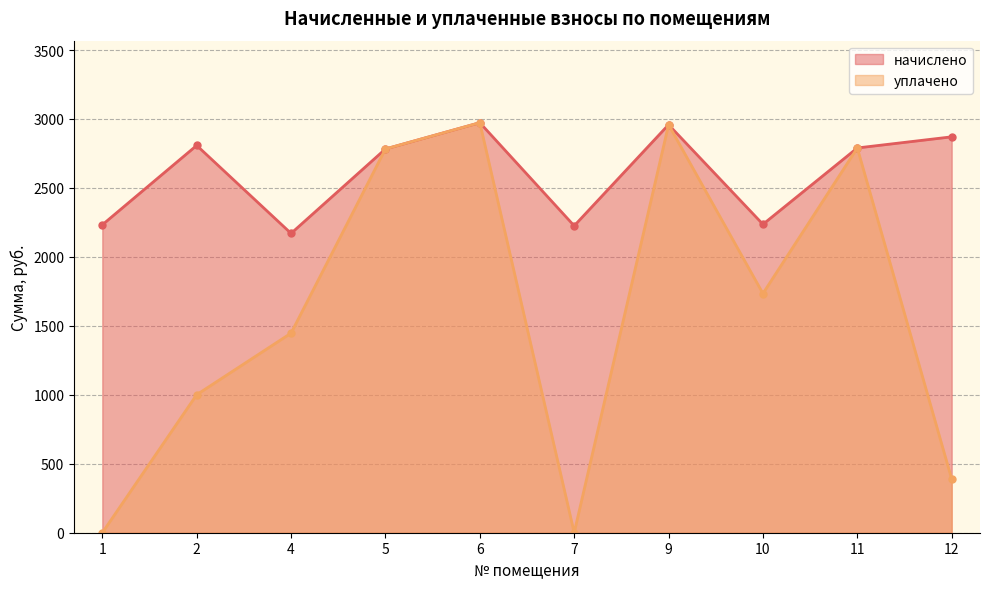

What is the value of the уплачено point at the 9th from the left?

2789.8